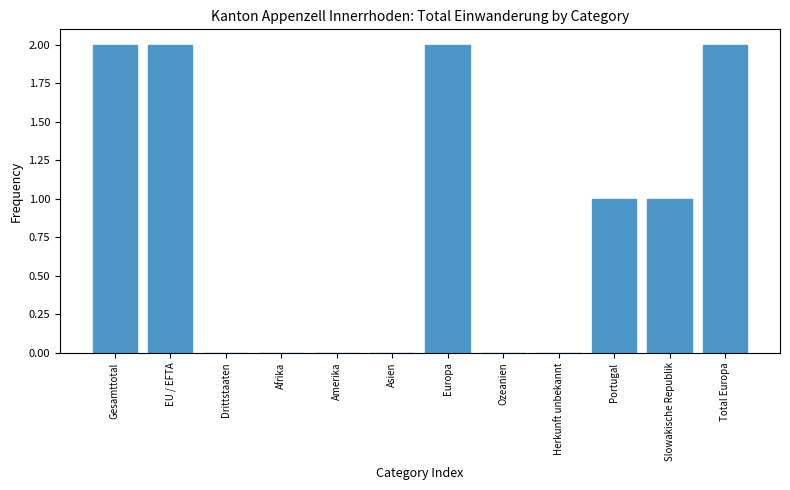

Reading left to right, list all the values displayed in this chart.

Gesamttotal=2	EU / EFTA=2	Drittstaaten=0	Afrika=0	Amerika=0	Asien=0	Europa=2	Ozeanien=0	Herkunft unbekannt=0	Portugal=1	Slowakische Republik=1	Total Europa=2